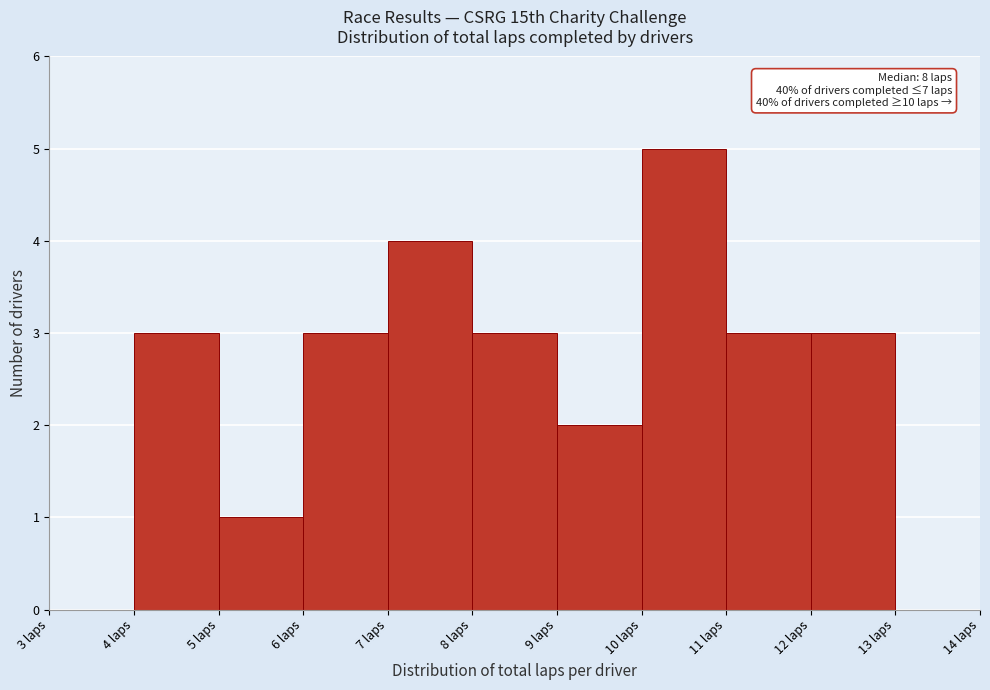

Over which range of the x-axis is the bar tallest?

10 to 11